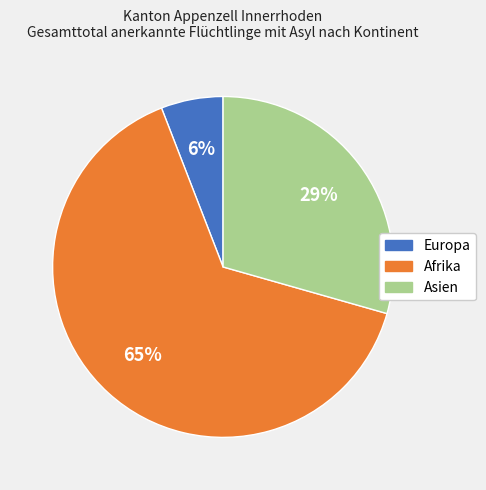

Which slice is the smallest?

Europa